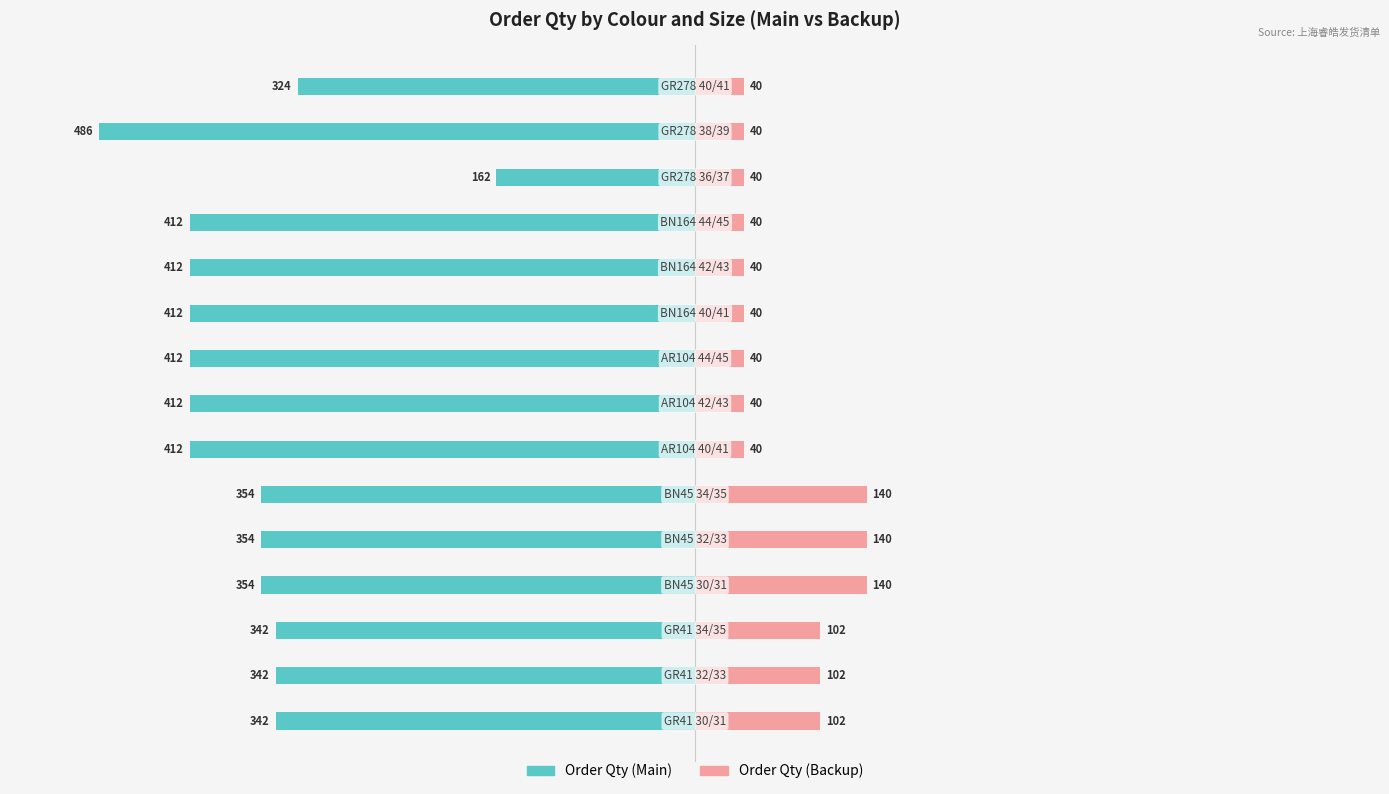

Is the value of Order Qty (Backup) at 13 greater than the value of Order Qty (Main) at 10?

Yes